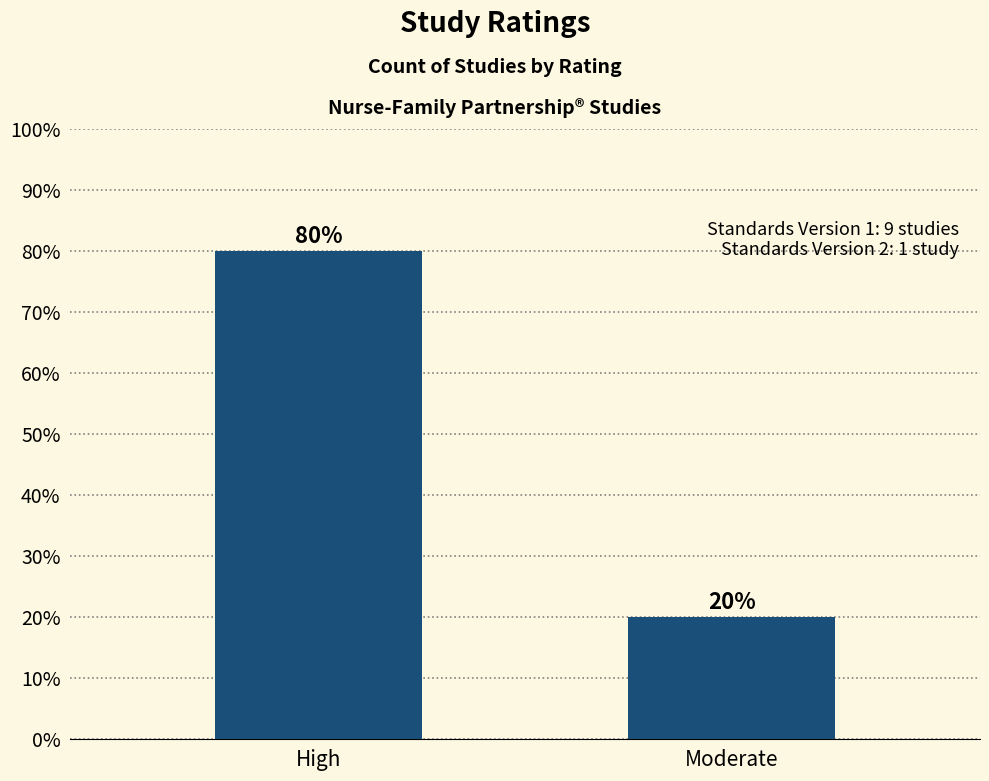

Does the chart contain stacked bars?

No